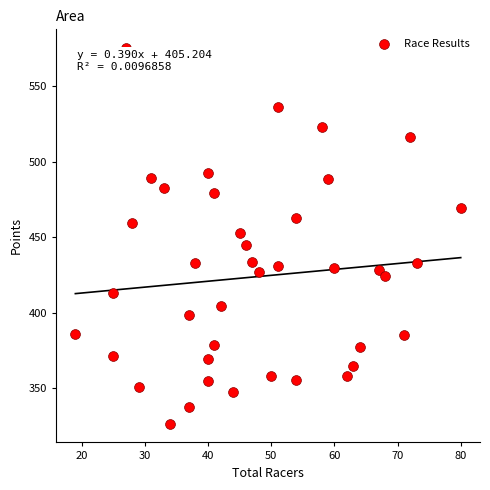

What is the range of X values (max minus min)?

61.0